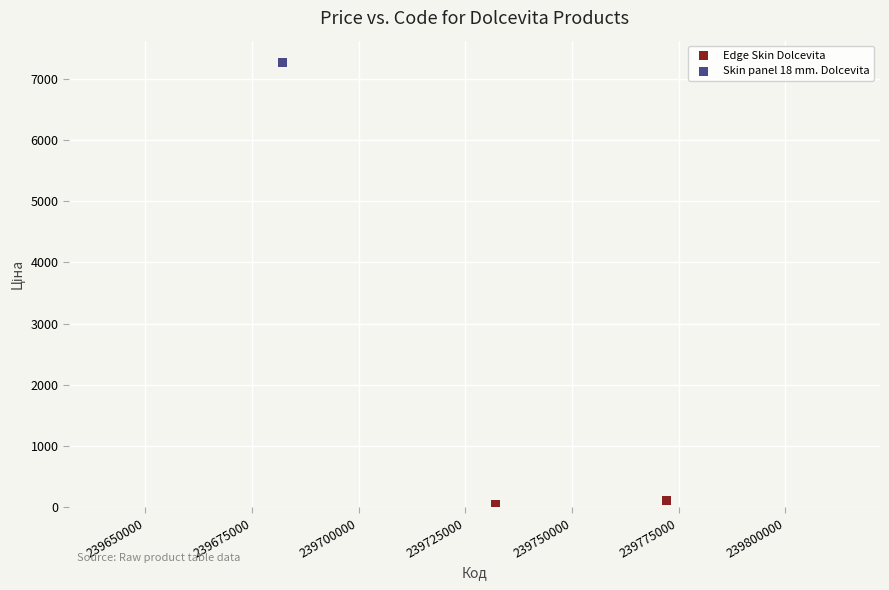

Which series contains the lowest Y value?

Edge Skin Dolcevita